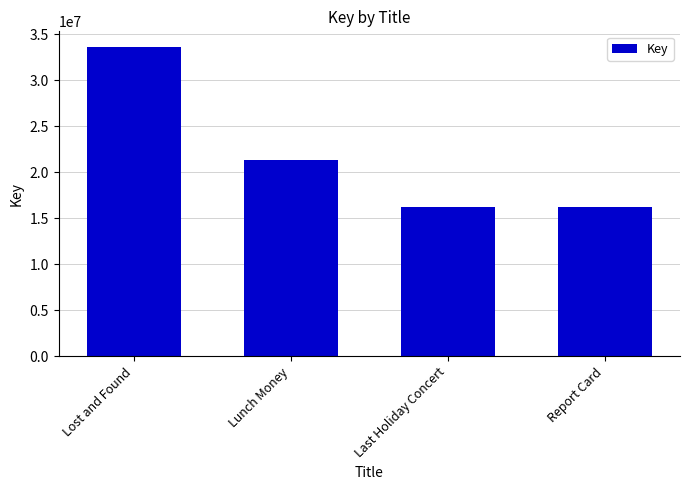

What is the minimum value shown in the chart?

16220892